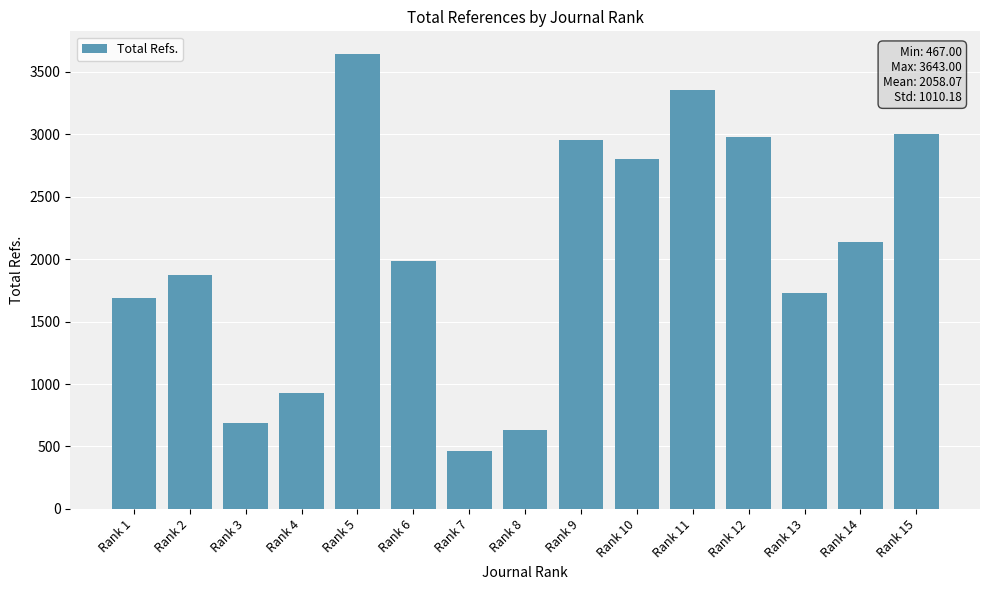

Which category has the highest value across all series?

Rank 5